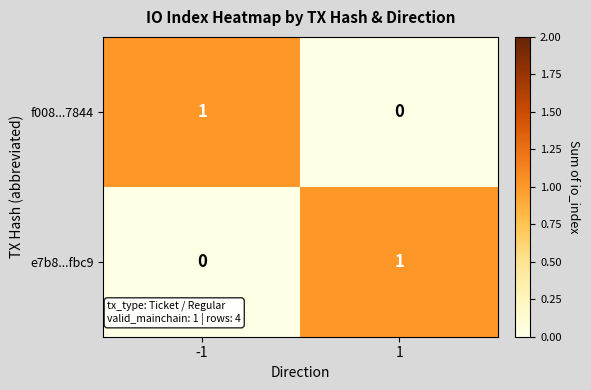

At how many categories does at least one series exceed 0?

2